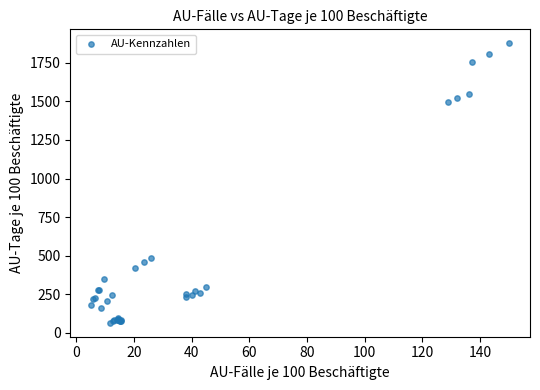

What Y value in the scatter plot is closest to 970?

482.7